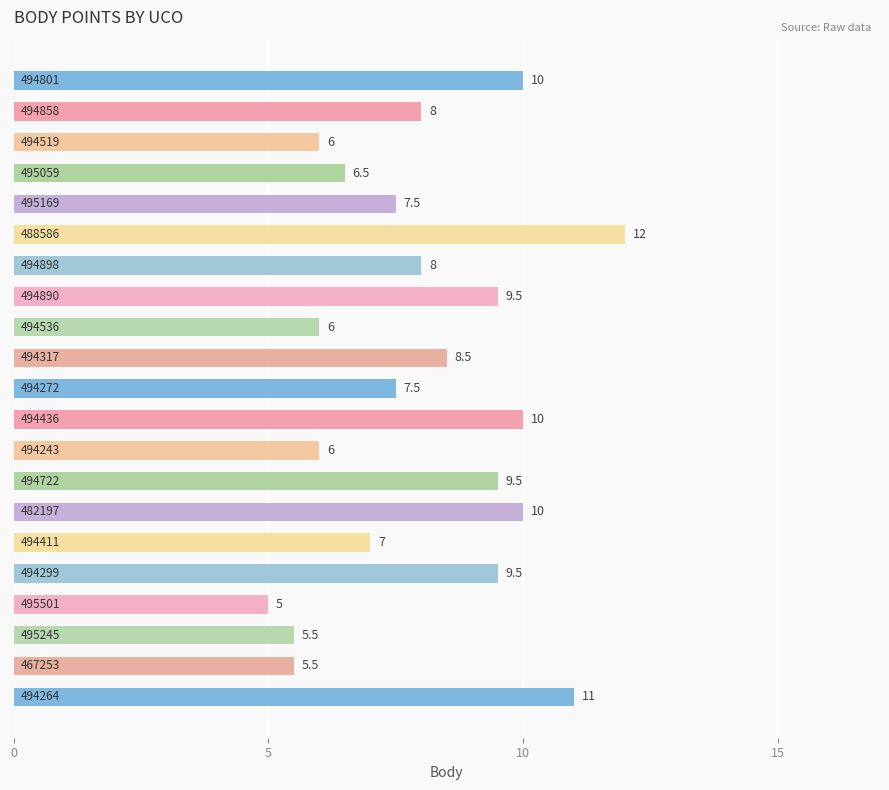

What is the smallest value displayed?

5.0